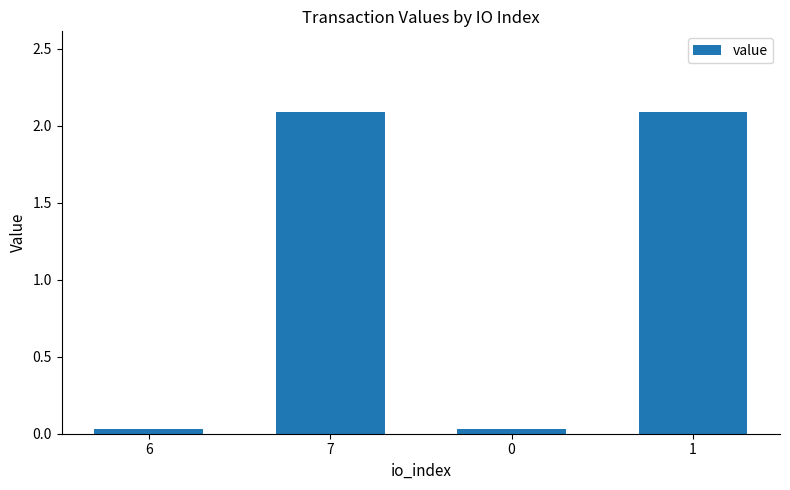

How many distinct data groups are displayed?

1